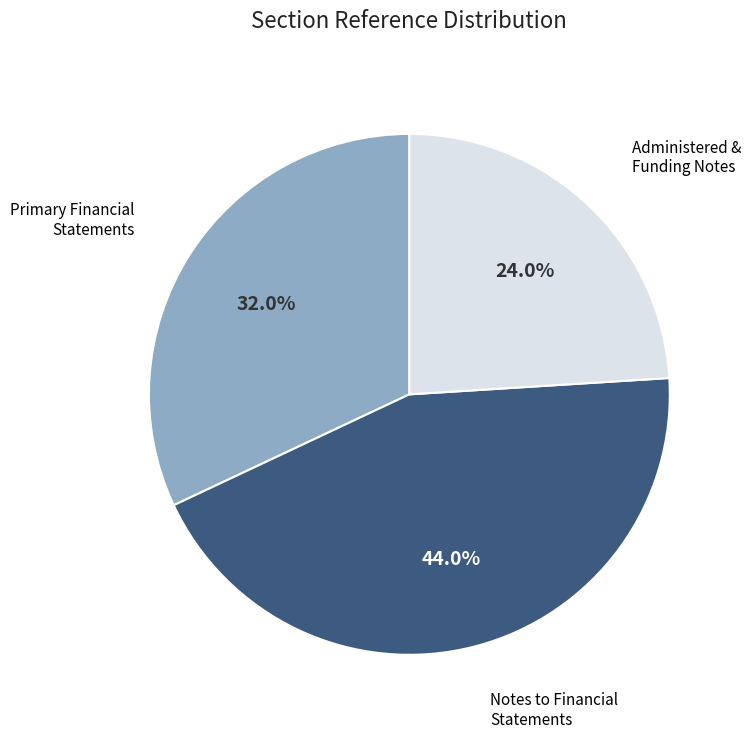

Is there any slice that represents more than half of the pie?

No